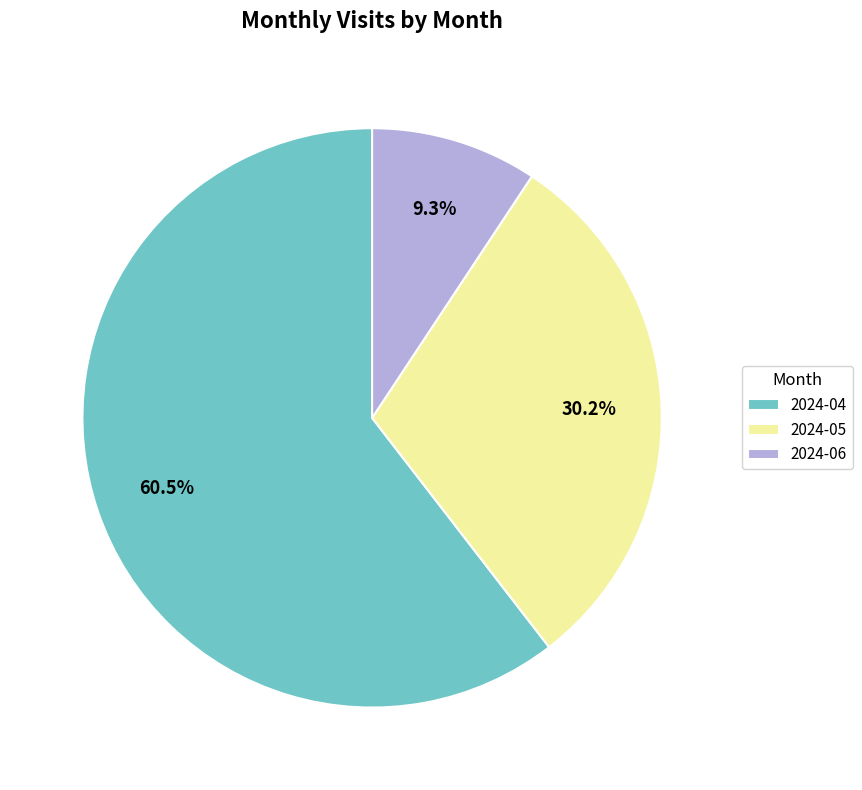

How many slices are in this pie chart?

3